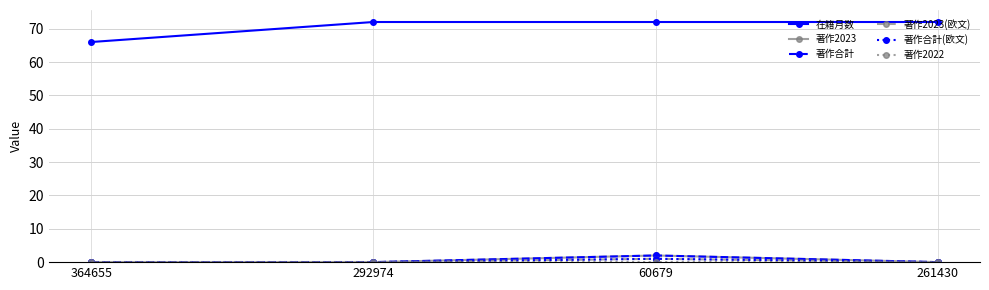

Where is 著作2023 nearest to the value 1?

364655